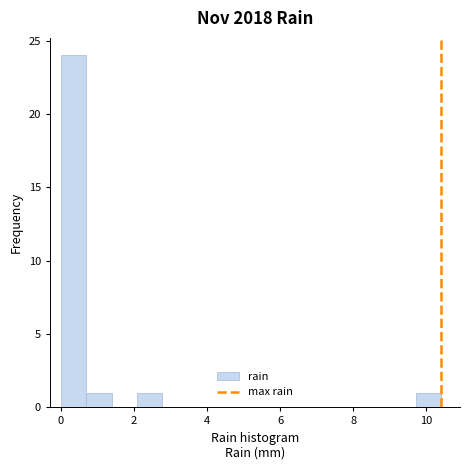

Read against the x-axis, roughly where is the centre of the tallest bar?

0.4